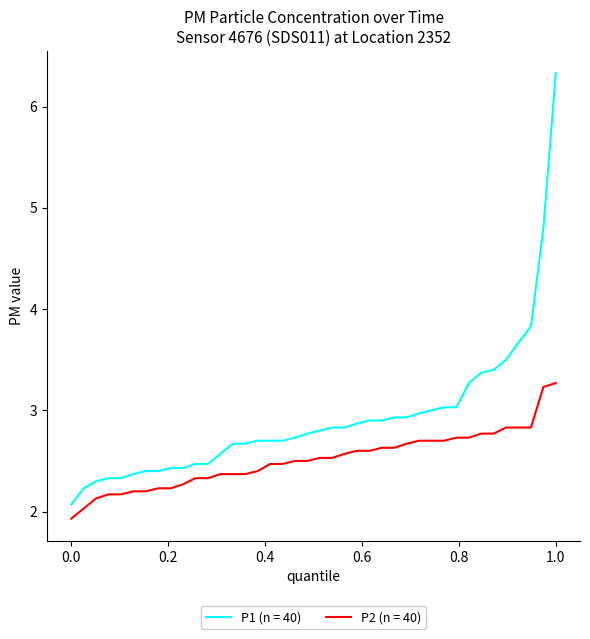

Which series has the largest total across all categories?

P1 (n = 40)